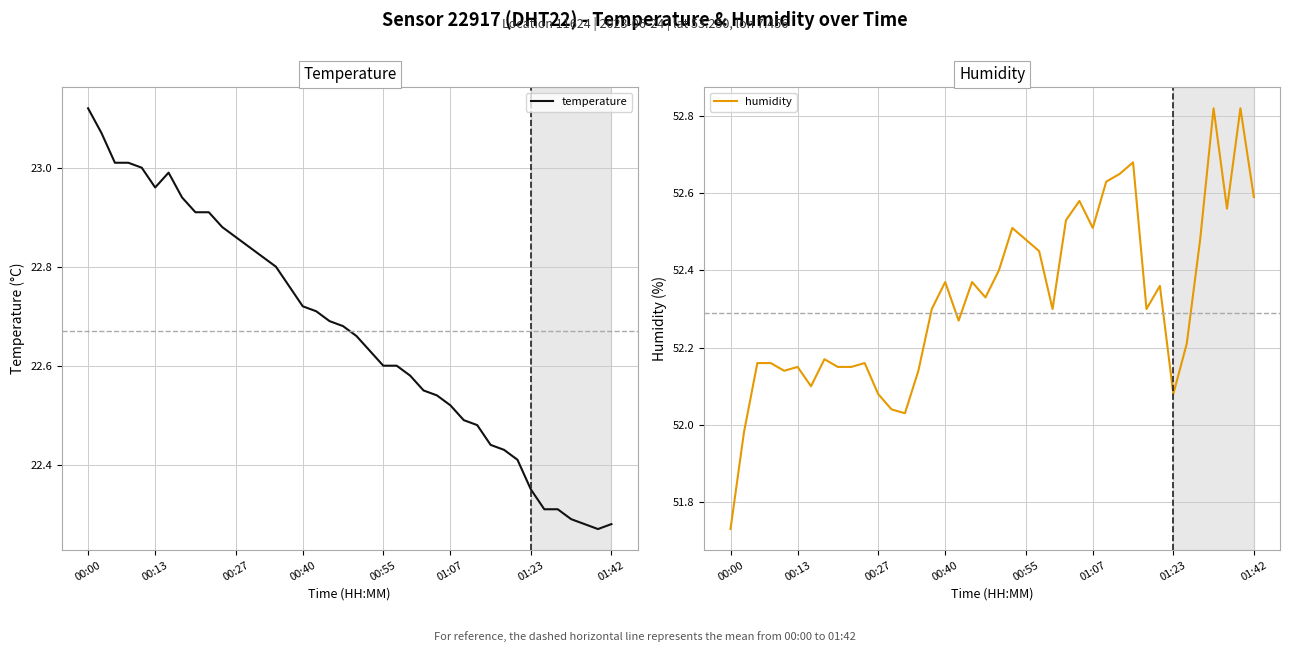

How many lines are shown in the chart?

2